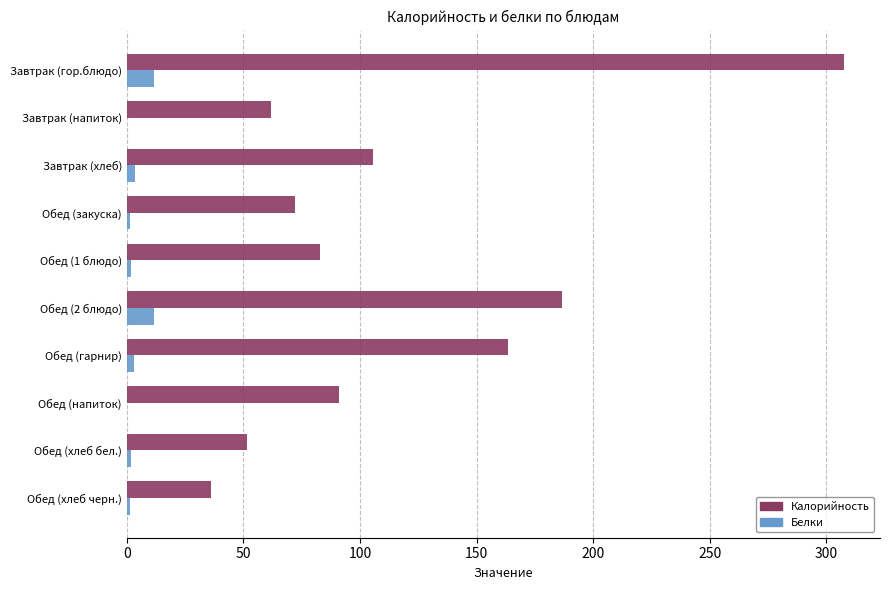

Between Обед (2 блюдо) and Обед (хлеб черн.), which series saw the biggest shift?

Калорийность